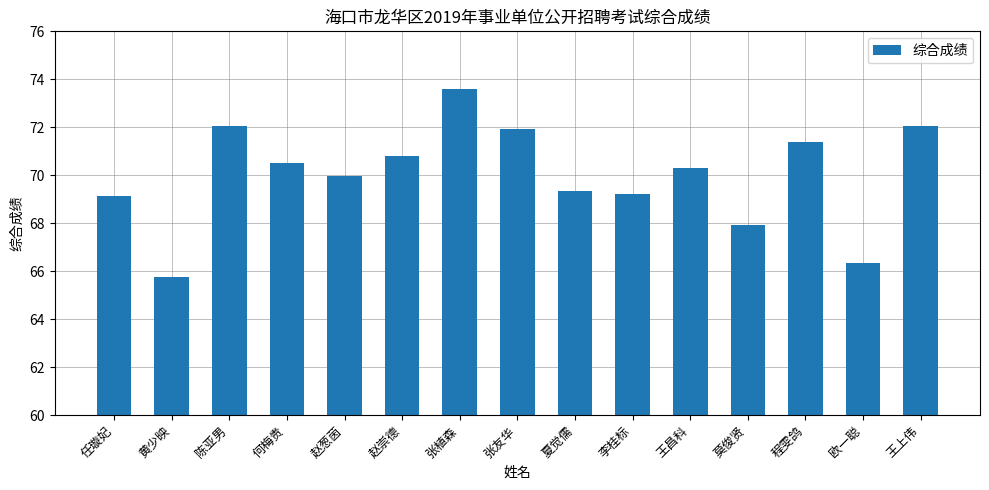

At which label does the data first exceed 70?

陈亚男